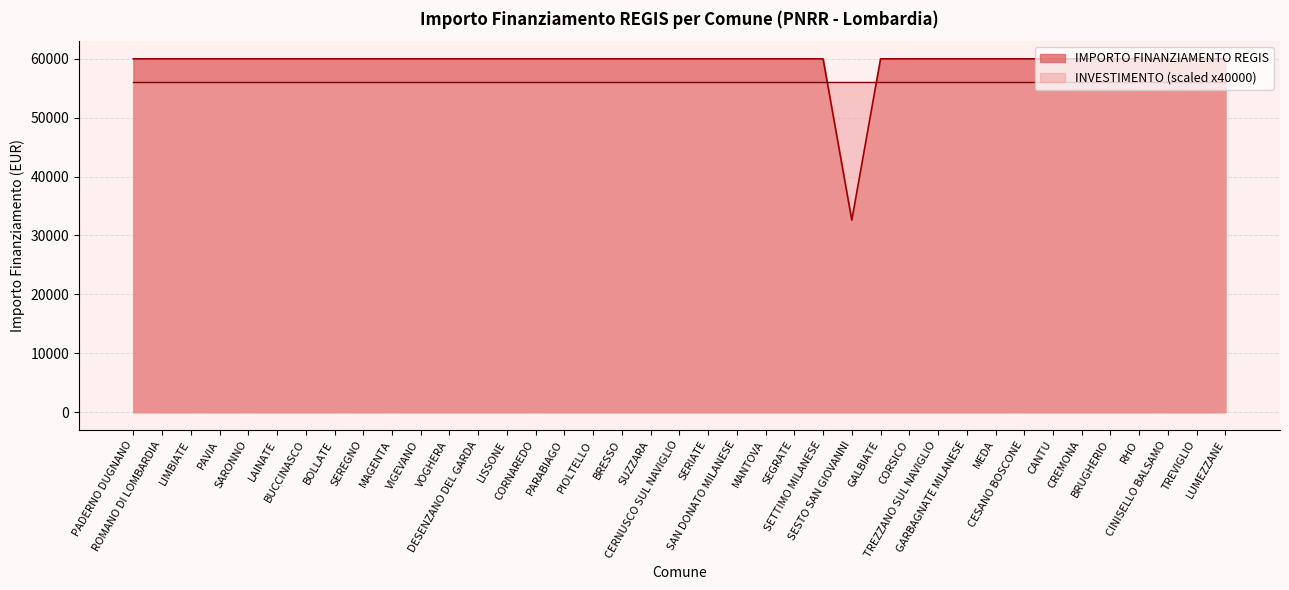

Rank the categories by value from lowest to highest.

SESTO SAN GIOVANNI, PADERNO DUGNANO, ROMANO DI LOMBARDIA, LIMBIATE, PAVIA, SARONNO, LAINATE, BUCCINASCO, BOLLATE, SEREGNO, MAGENTA, VIGEVANO, VOGHERA, DESENZANO DEL GARDA, LISSONE, CORNAREDO, PARABIAGO, PIOLTELLO, BRESSO, SUZZARA, CERNUSCO SUL NAVIGLIO, SERIATE, SAN DONATO MILANESE, MANTOVA, SEGRATE, SETTIMO MILANESE, GALBIATE, CORSICO, TREZZANO SUL NAVIGLIO, GARBAGNATE MILANESE, MEDA, CESANO BOSCONE, CANTU, CREMONA, BRUGHERIO, RHO, CINISELLO BALSAMO, TREVIGLIO, LUMEZZANE